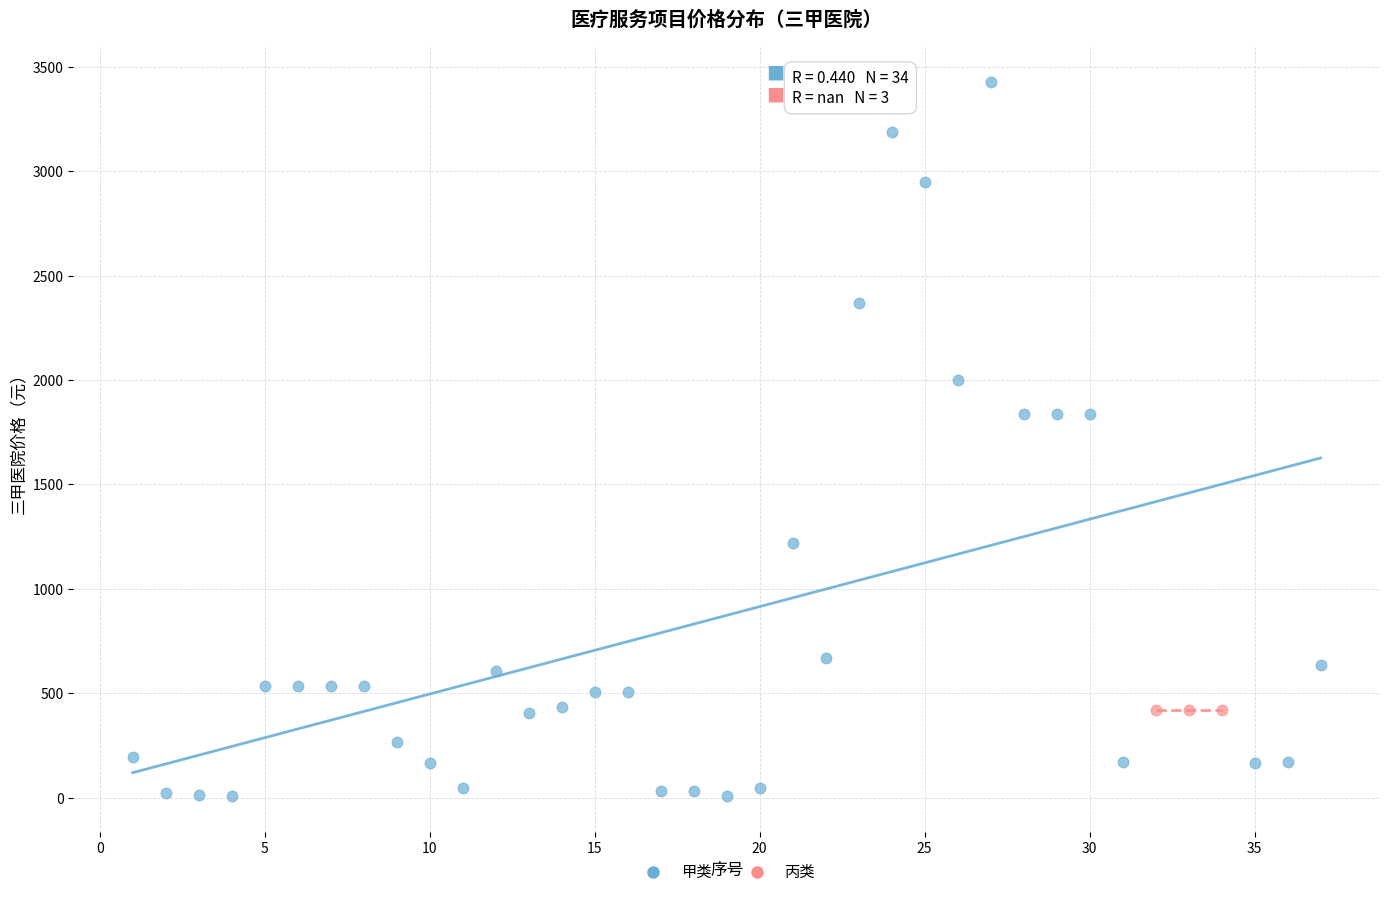

Which series contains the lowest Y value?

甲类